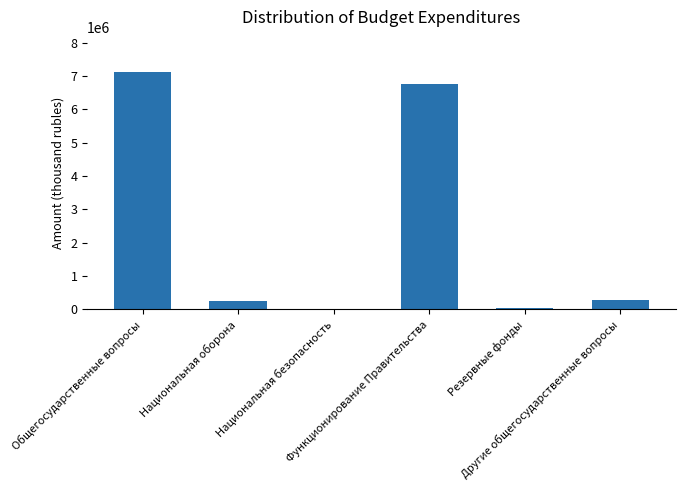

The value at Национальная оборона is 241700. True or false?

True